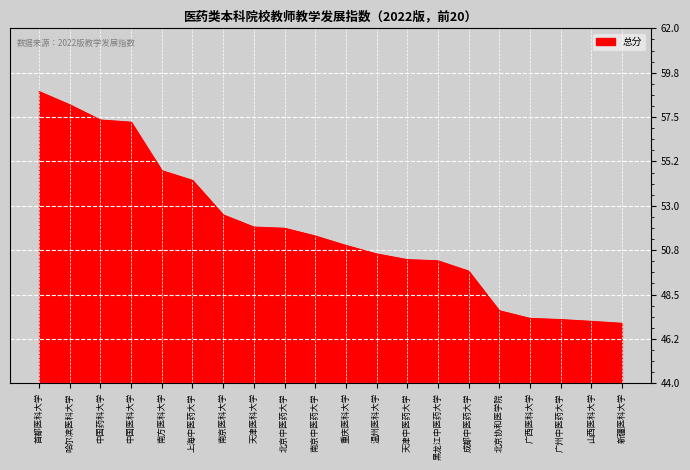

Read the value at 南方医科大学.

54.8